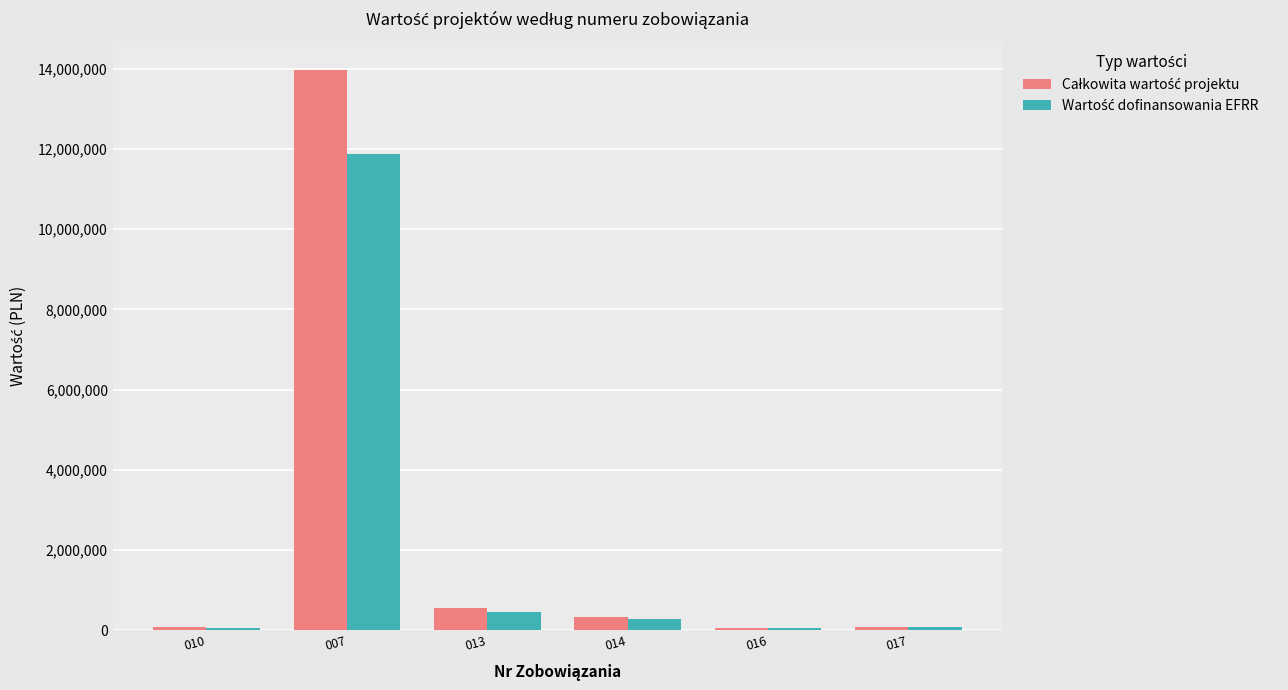

At which category is the sum across all series the highest?

007